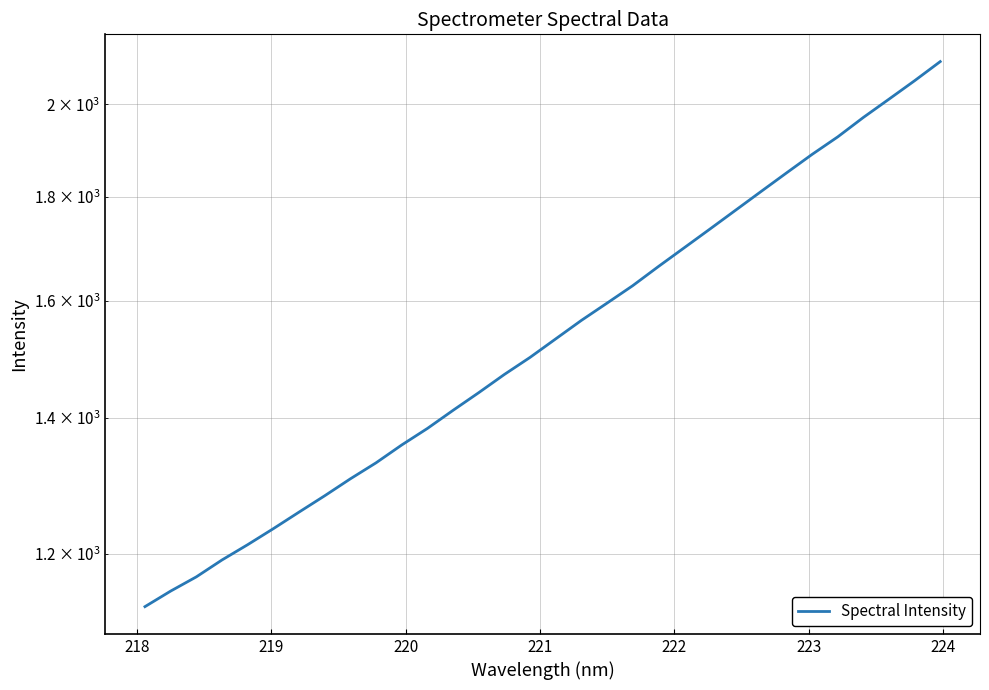

What is the average value?

1551.1